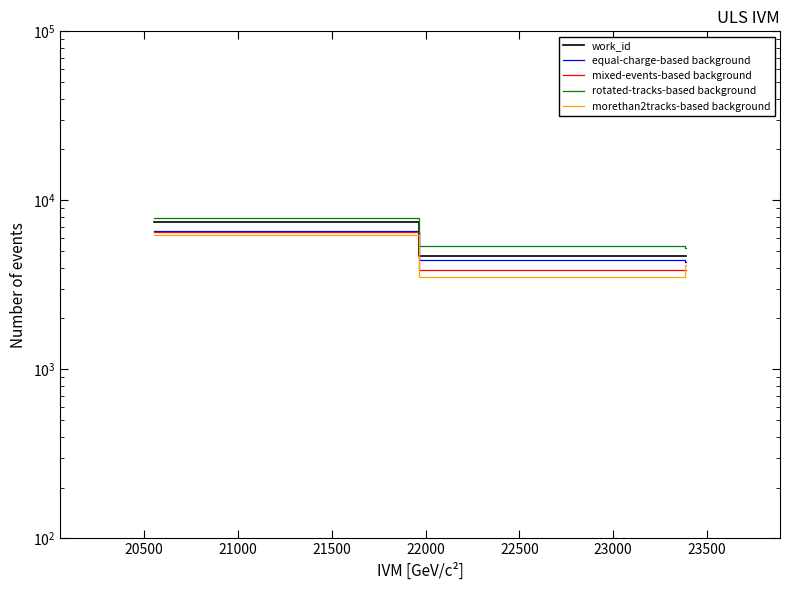

At which label is work_id closest to 6056?

20500